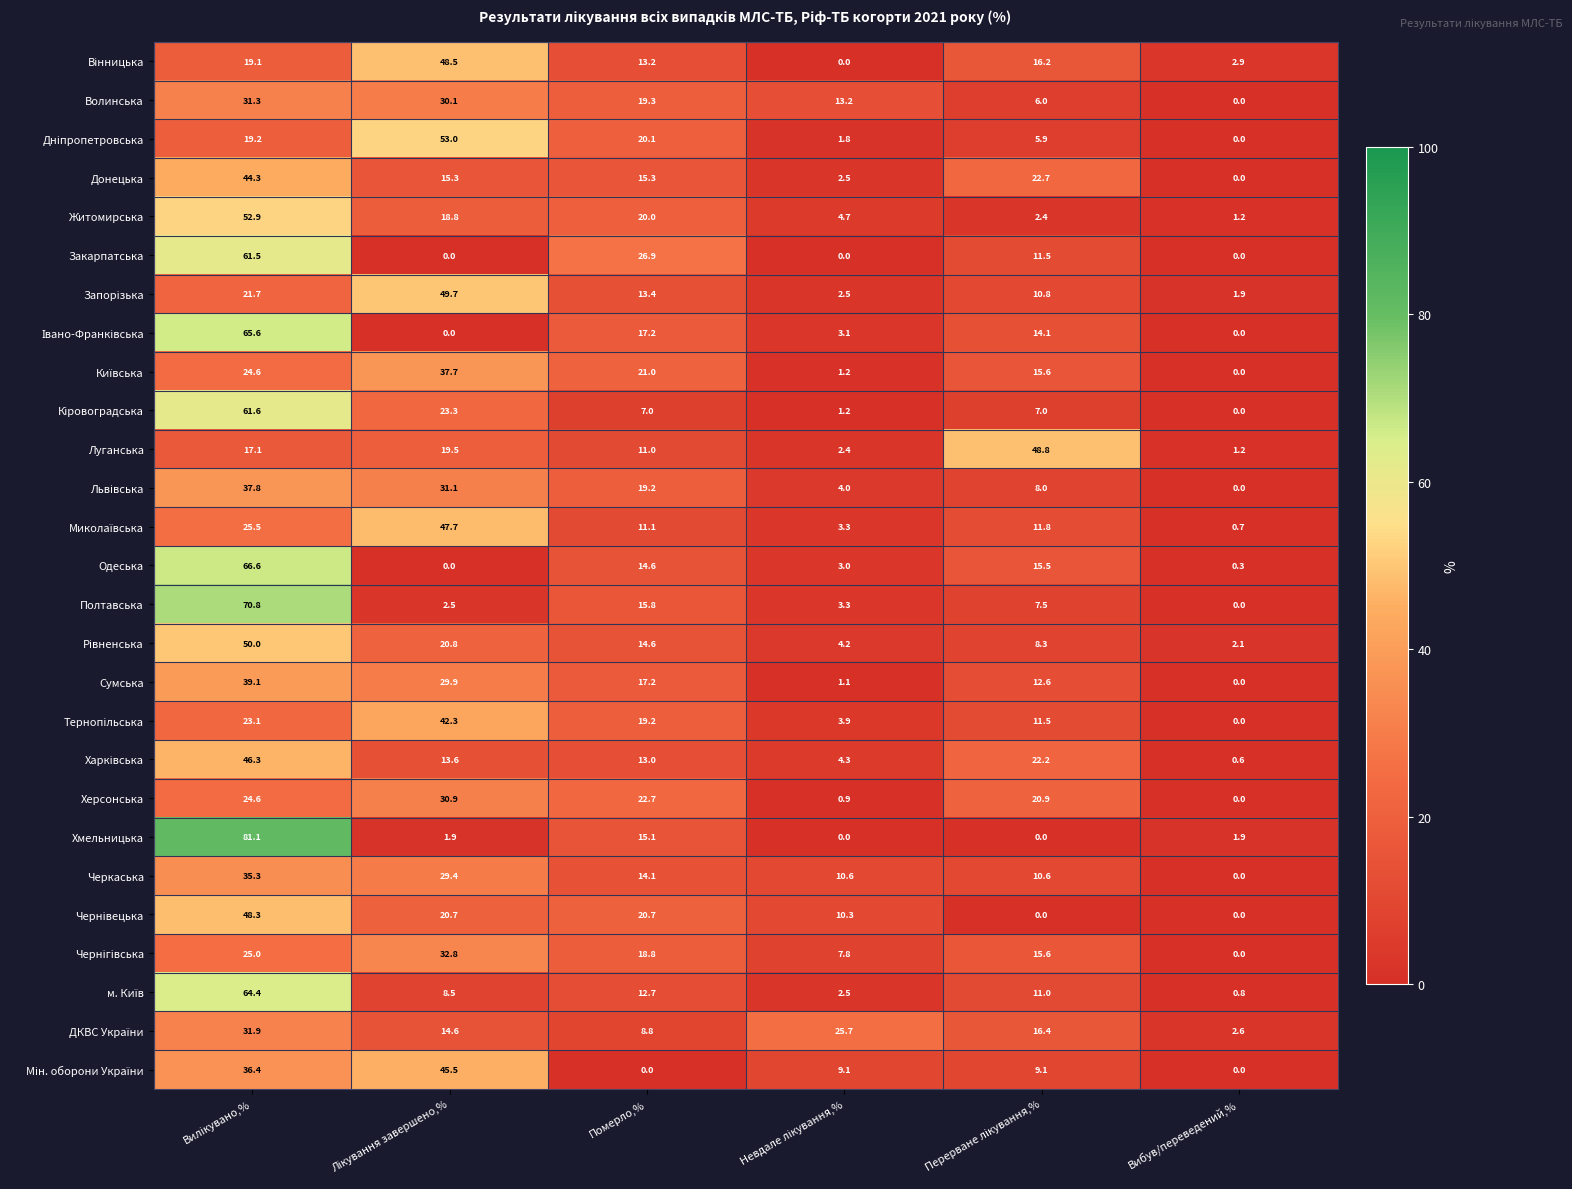

Where is Черкаська nearest to the value 17?

Померло,%